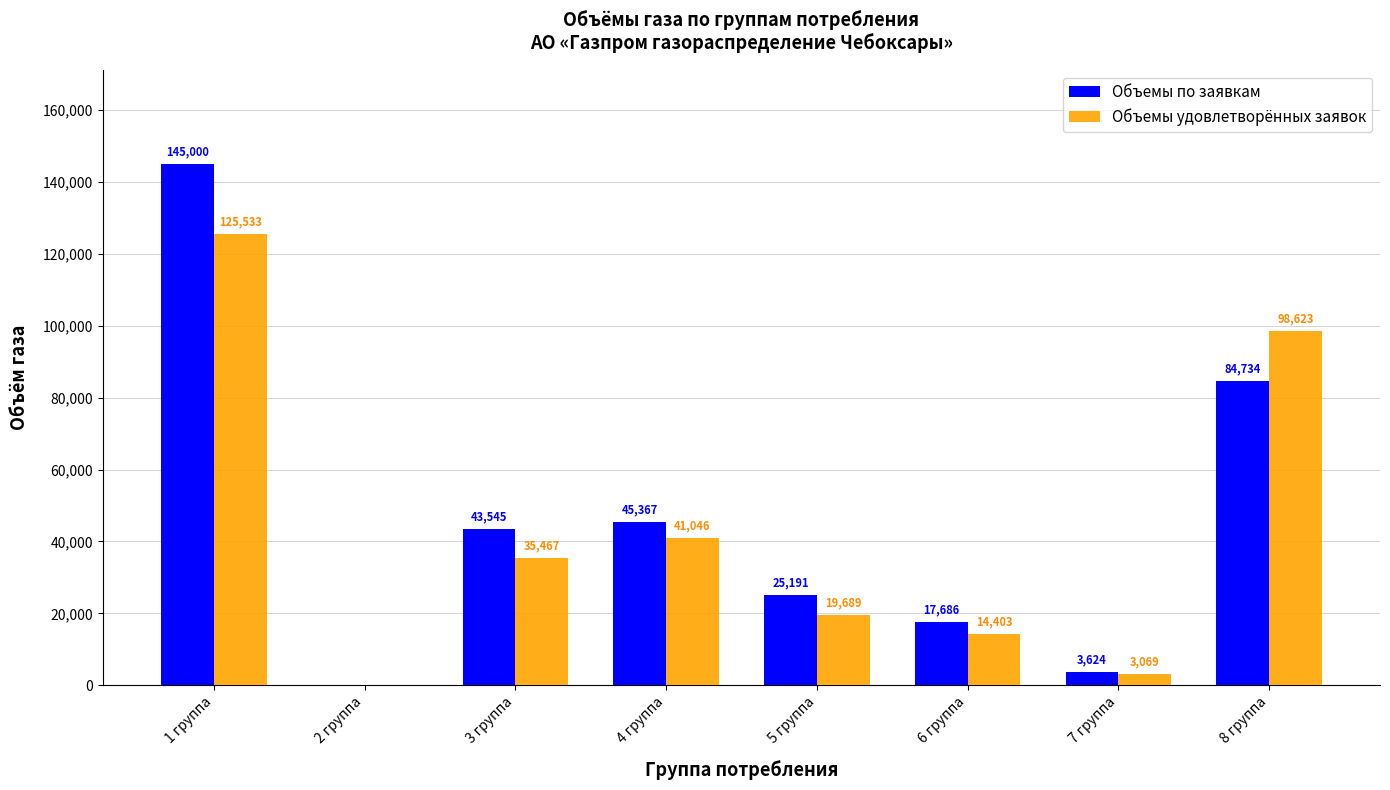

The Объемы по заявкам series shows 24473.6 at 8 группа. True or false?

False